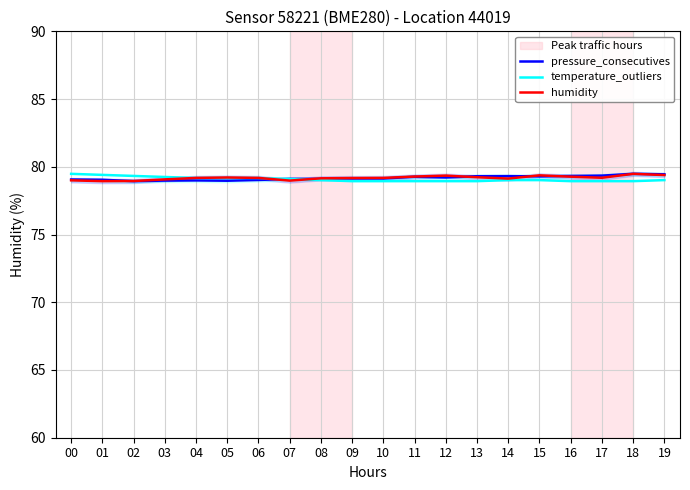

At 19, list the series in order from smallest to largest.

temperature_outliers, humidity, pressure_consecutives